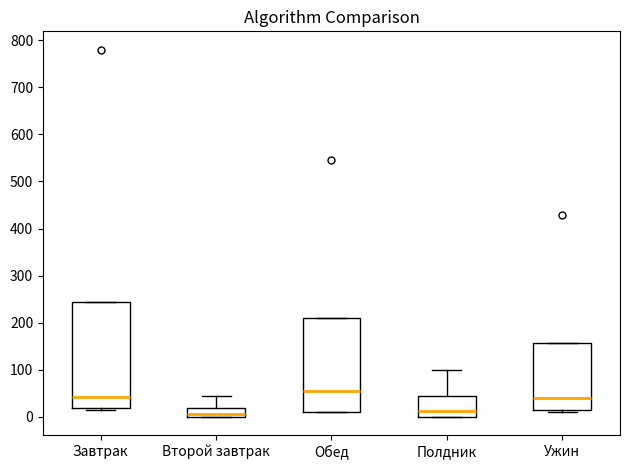

Reading left to right, transcribe this box plot: for each box, give where its median line is, the range the box spans, and where its two whiskers end, as read against the y-axis. The values are not printed on the chart, so give them approximately, as read against the axis.

Завтрак: median 40, box 20 to 240, whiskers 10 to 240
Второй завтрак: median 10, box 0 to 20, whiskers 0 to 50
Обед: median 50, box 10 to 210, whiskers 10 to 210
Полдник: median 10, box 0 to 40, whiskers 0 to 100
Ужин: median 40, box 10 to 160, whiskers 10 to 160